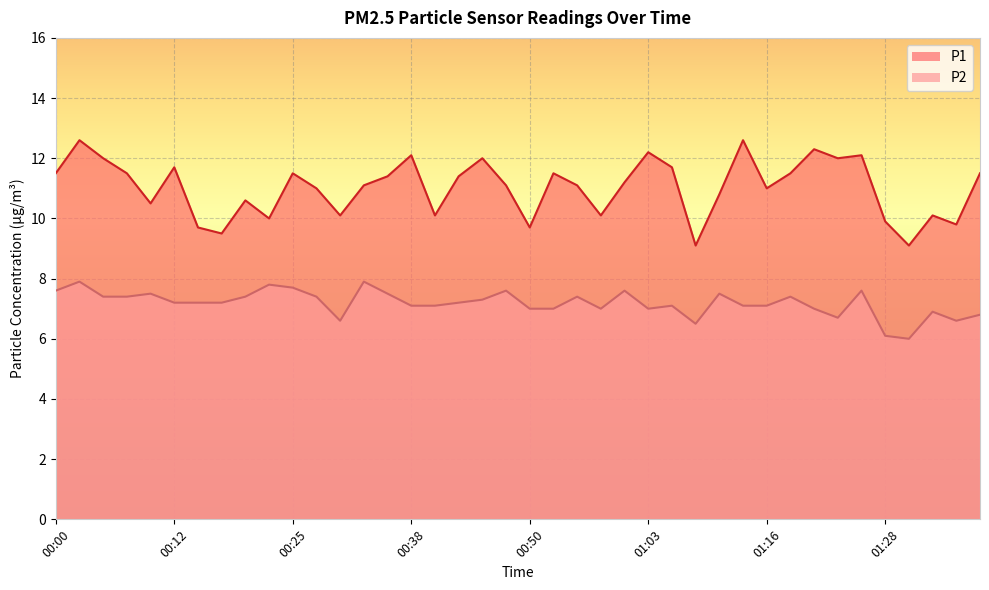

What is the value of the P2 point at the 32nd from the left?

7.4